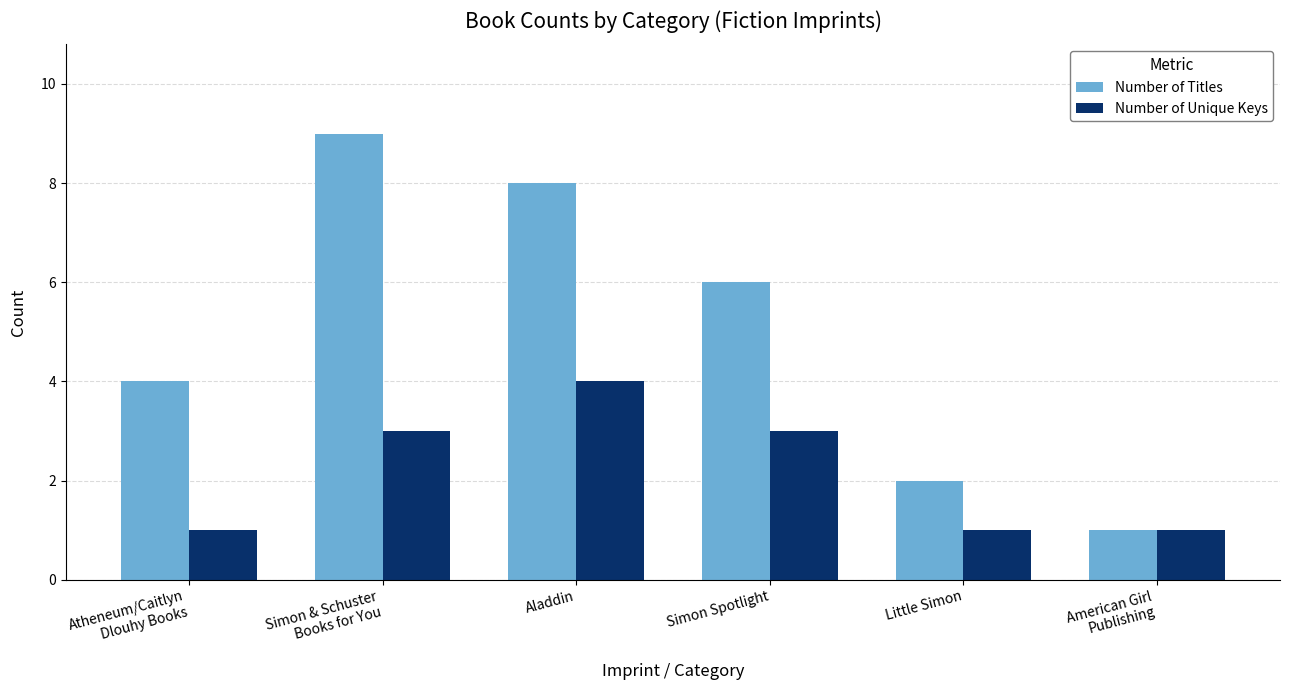

What is the highest value of the Number of Titles series?

9